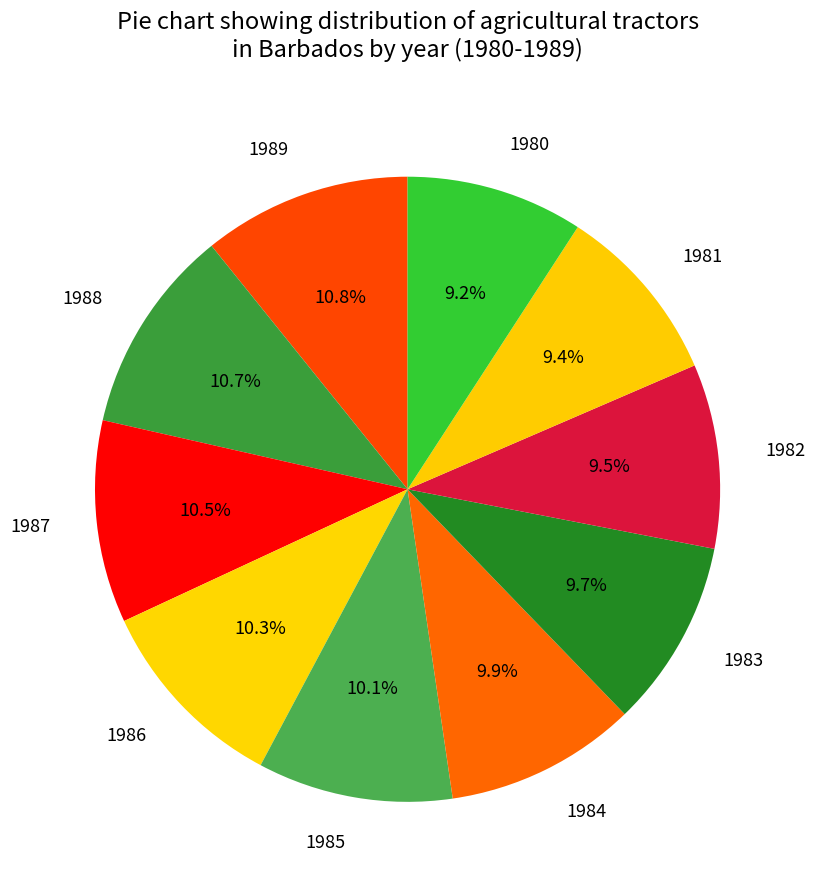

Does any single category account for the majority?

No